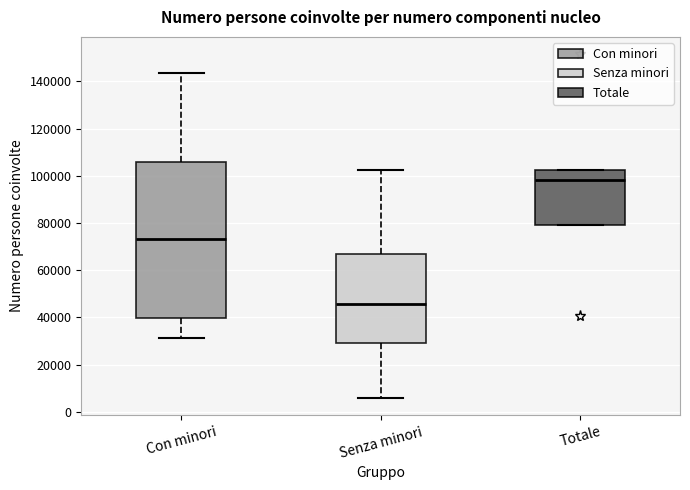

Which box's median line is the lowest?

Senza minori